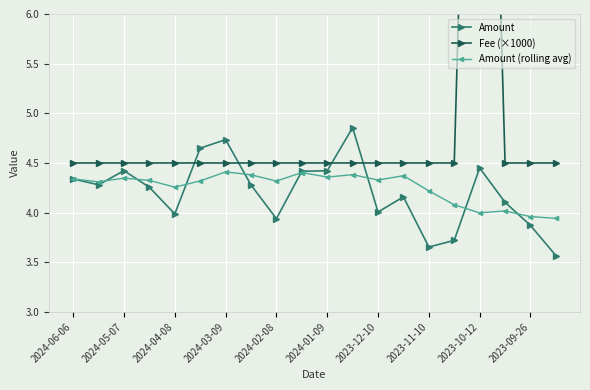

What is the difference between the maximum and second lowest values in the Amount (rolling avg) series?

0.5